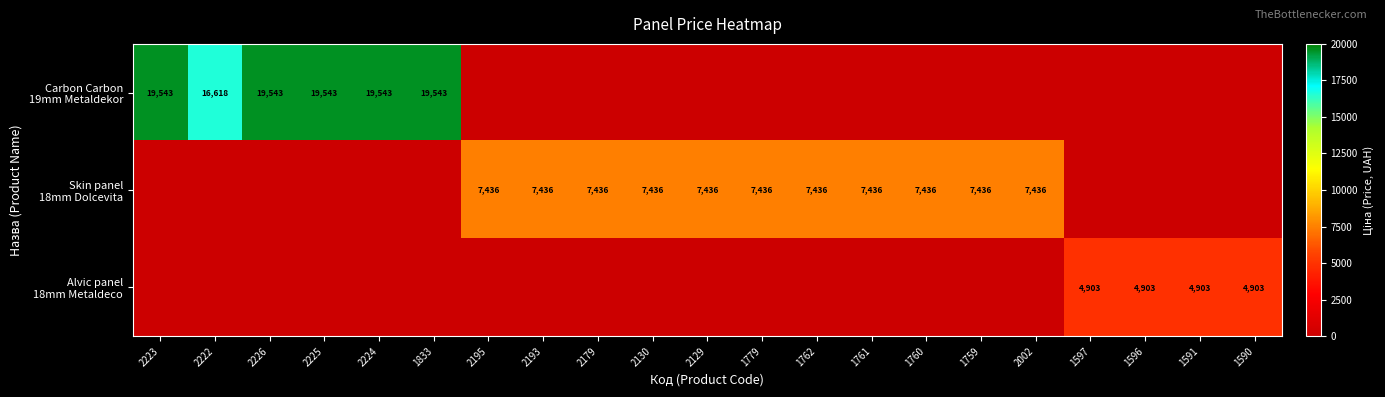

What is the greatest value displayed?

19542.7